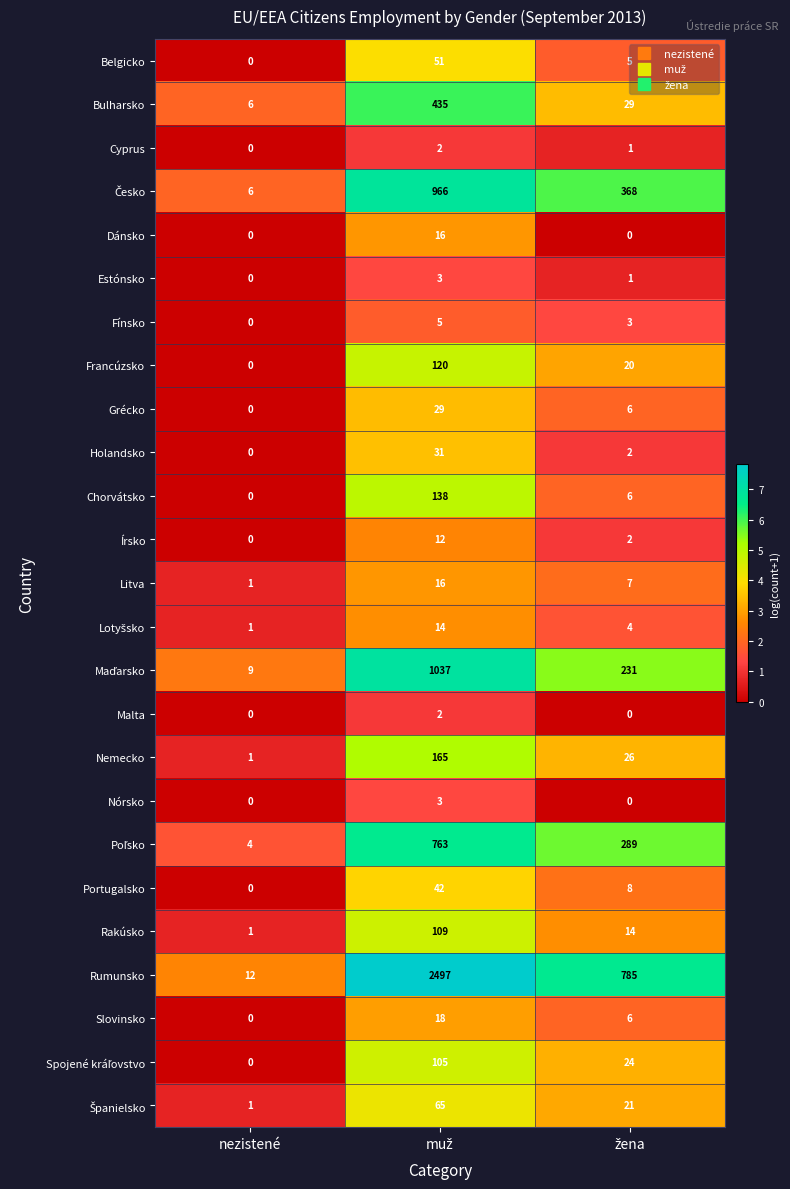

What is the average value of the Dánsko series?

5